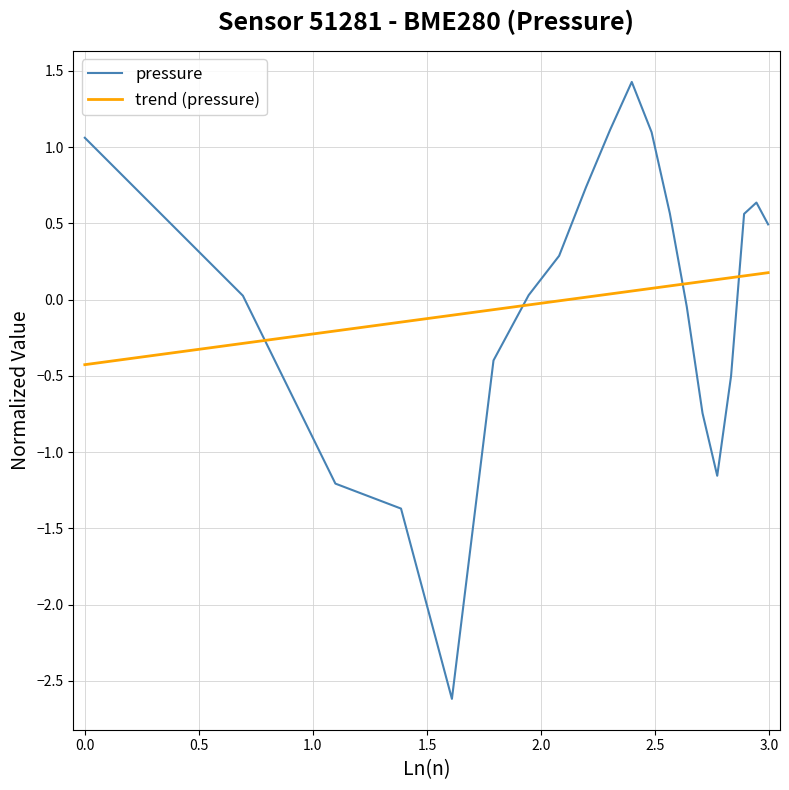

What is the maximum value for pressure?

1.4